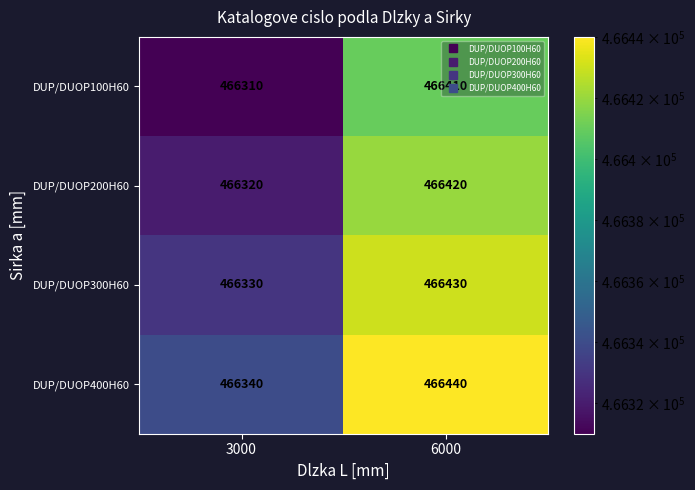

At 3000, list the series in order from largest to smallest.

DUP/DUOP400H60, DUP/DUOP300H60, DUP/DUOP200H60, DUP/DUOP100H60